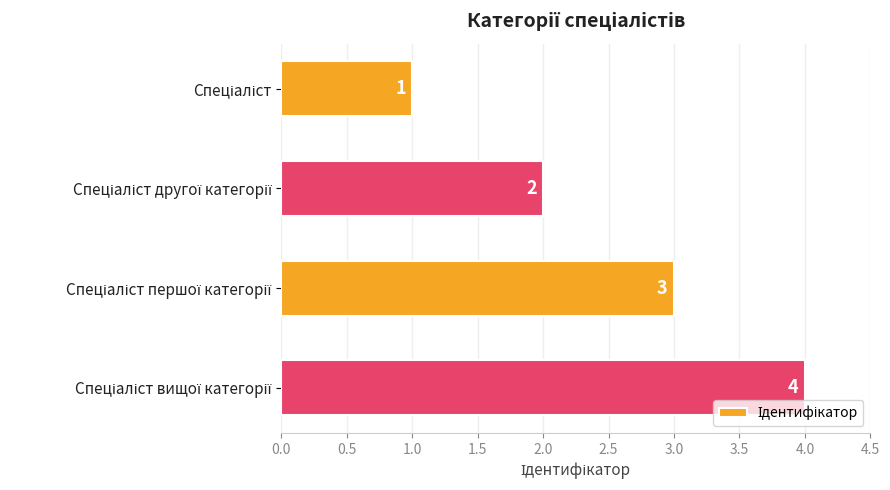

What is the difference between the maximum and minimum values?

3